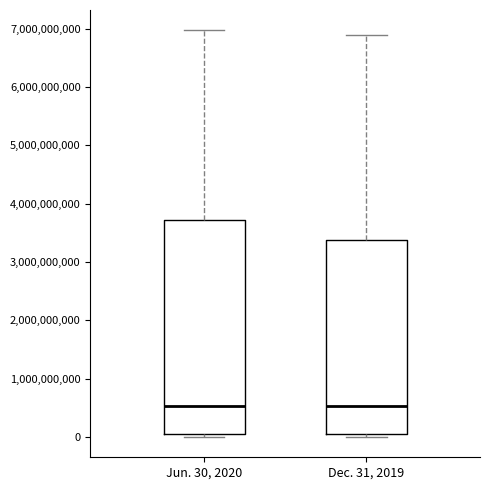

Which box is the tallest, from its lower edge to its upper edge?

Jun. 30, 2020